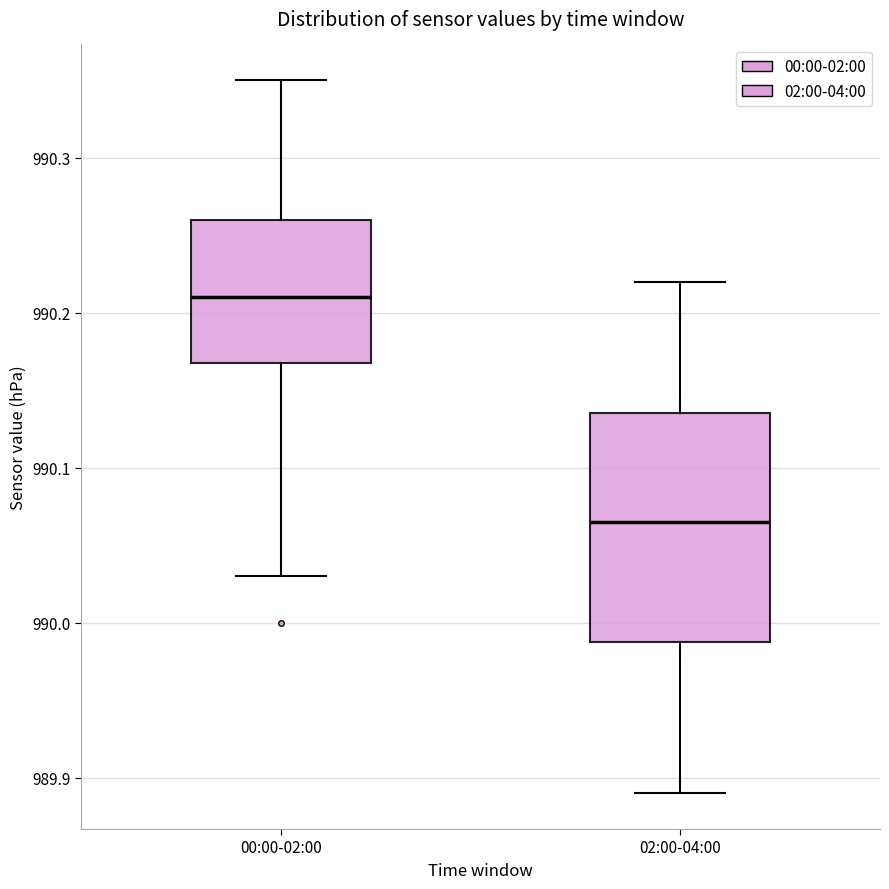

Reading left to right, transcribe this box plot: for each box, give where its median line is, the range the box spans, and where its two whiskers end, as read against the y-axis. The values are not printed on the chart, so give them approximately, as read against the axis.

00:00-02:00: median 990.21, box 990.17 to 990.26, whiskers 990.03 to 990.35
02:00-04:00: median 990.07, box 989.99 to 990.14, whiskers 989.89 to 990.22